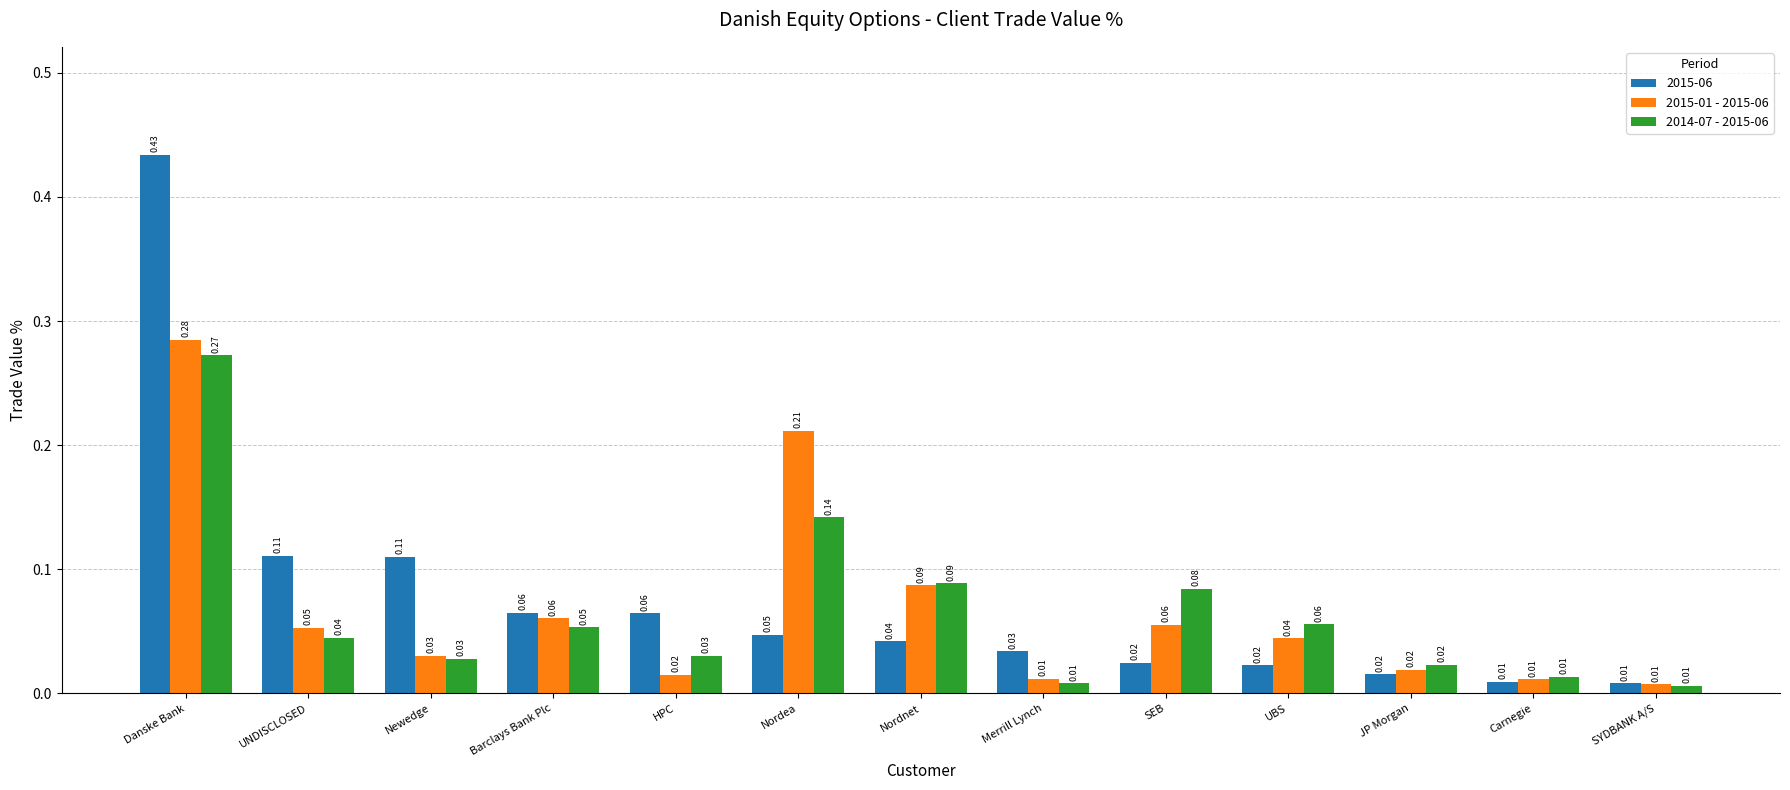

What is the label of the 1st bar from the right?

SYDBANK A/S